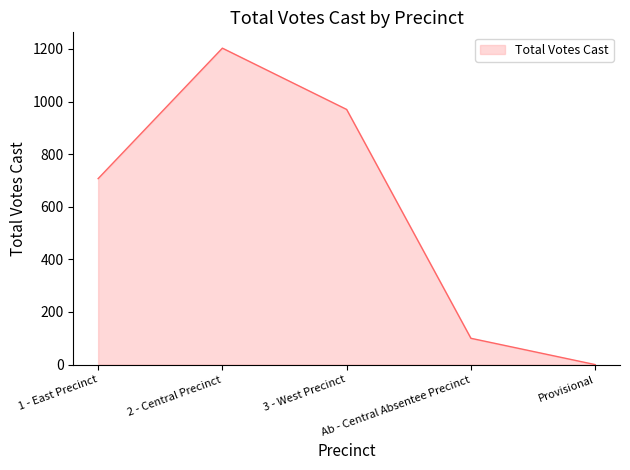

Reading left to right, what are all the values shown in this chart?

1 - East Precinct=707	2 - Central Precinct=1203	3 - West Precinct=970	Ab - Central Absentee Precinct=100	Provisional=0